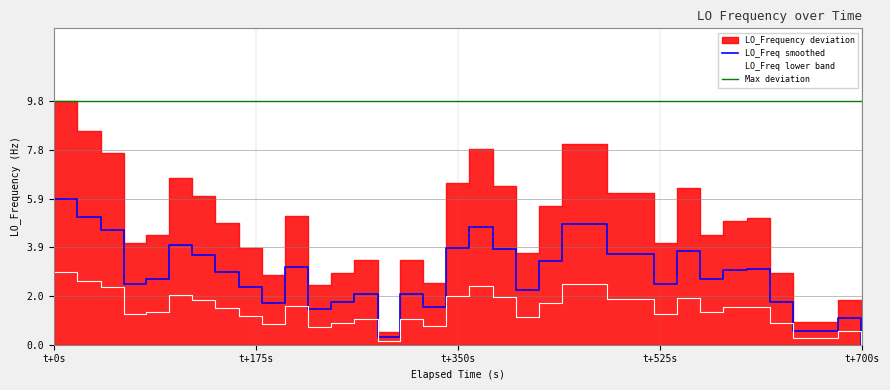

True or false: Max deviation and LO_Freq smoothed intersect in this chart.

False